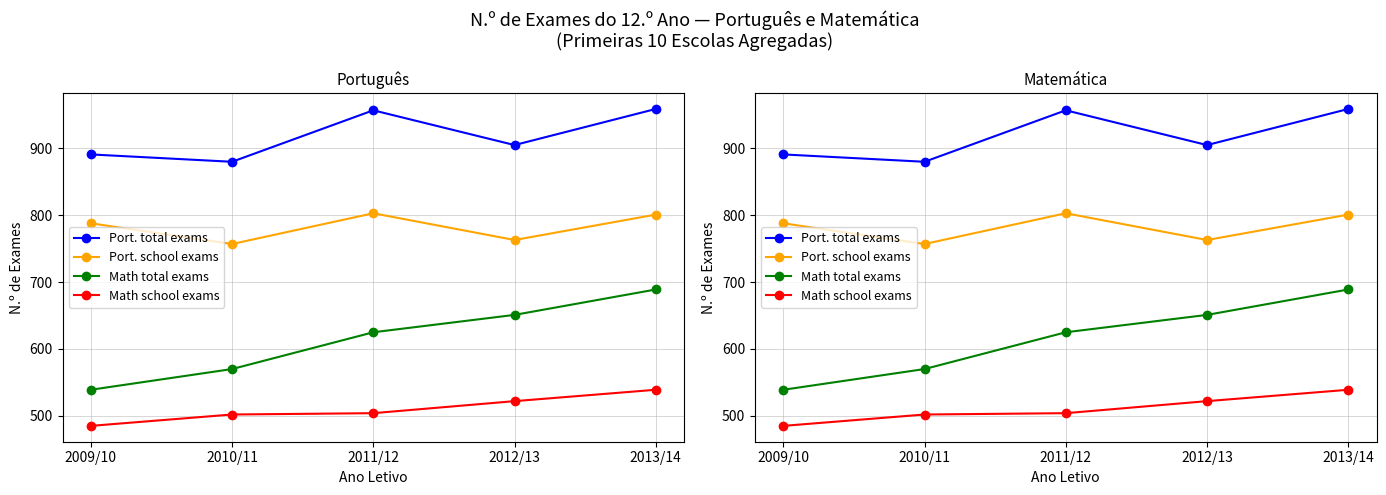

How many interior local peaks does the Port. school exams series have?

1